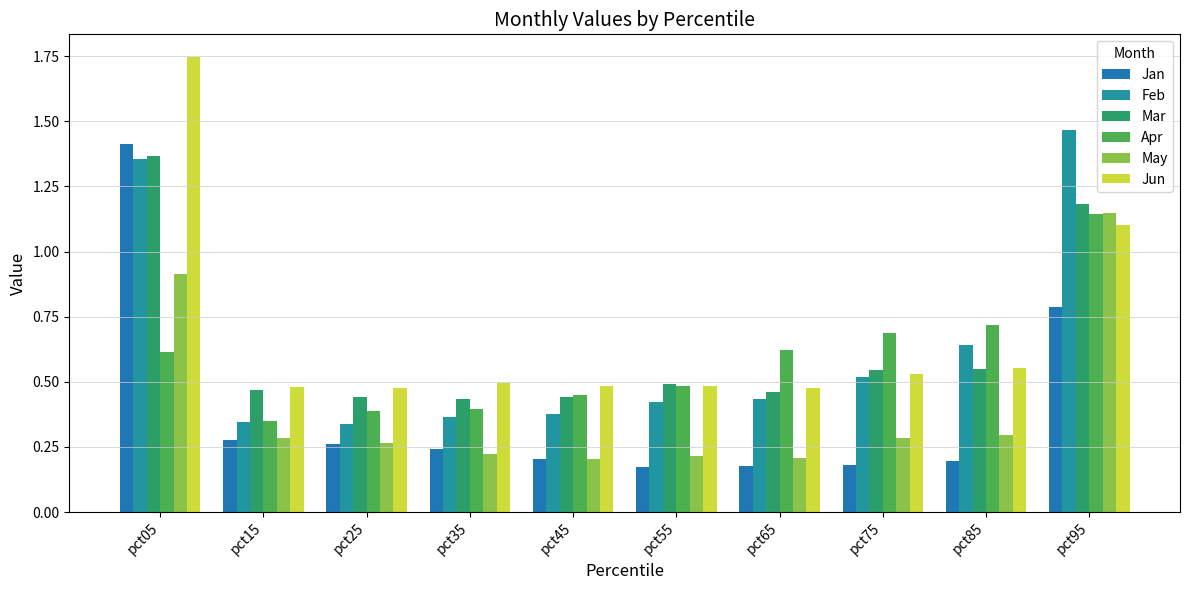

Reading left to right, extract all data points from this chart.

Jan: pct05=1.4	pct15=0.3	pct25=0.3	pct35=0.2	pct45=0.2	pct55=0.2	pct65=0.2	pct75=0.2	pct85=0.2	pct95=0.8
Feb: pct05=1.4	pct15=0.3	pct25=0.3	pct35=0.4	pct45=0.4	pct55=0.4	pct65=0.4	pct75=0.5	pct85=0.6	pct95=1.5
Mar: pct05=1.4	pct15=0.5	pct25=0.4	pct35=0.4	pct45=0.4	pct55=0.5	pct65=0.5	pct75=0.5	pct85=0.5	pct95=1.2
Apr: pct05=0.6	pct15=0.3	pct25=0.4	pct35=0.4	pct45=0.4	pct55=0.5	pct65=0.6	pct75=0.7	pct85=0.7	pct95=1.1
May: pct05=0.9	pct15=0.3	pct25=0.3	pct35=0.2	pct45=0.2	pct55=0.2	pct65=0.2	pct75=0.3	pct85=0.3	pct95=1.1
Jun: pct05=1.7	pct15=0.5	pct25=0.5	pct35=0.5	pct45=0.5	pct55=0.5	pct65=0.5	pct75=0.5	pct85=0.6	pct95=1.1